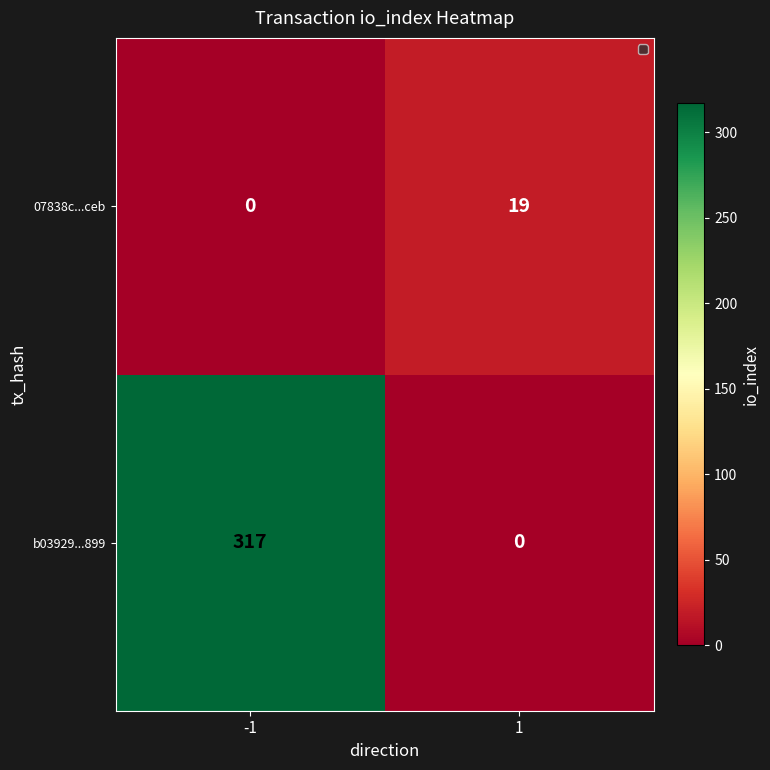

List the series in order of their peak value, highest first.

b03929...899, 07838c...ceb